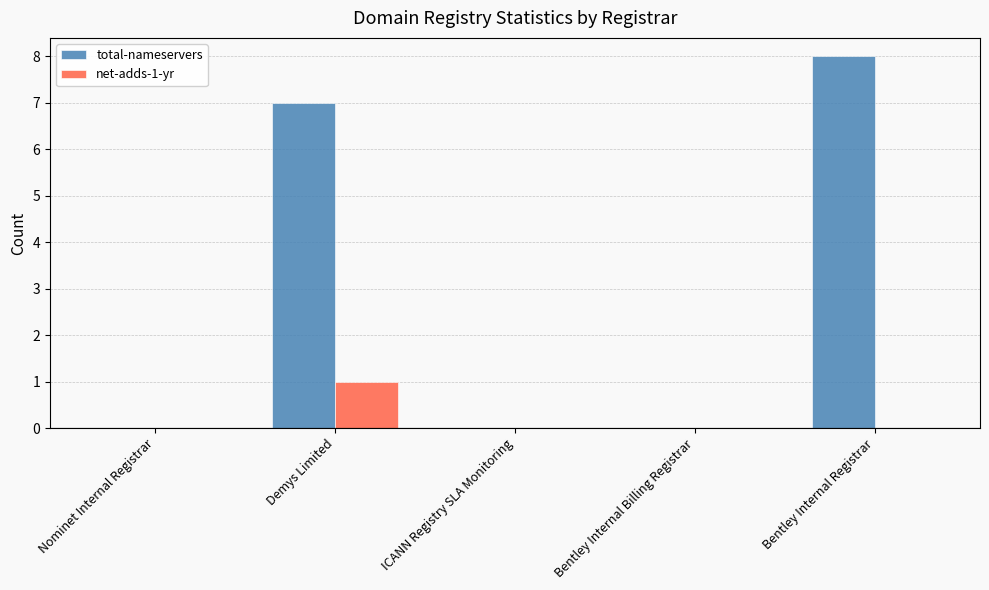

True or false: net-adds-1-yr has a value of 1 at Bentley Internal Registrar.

False